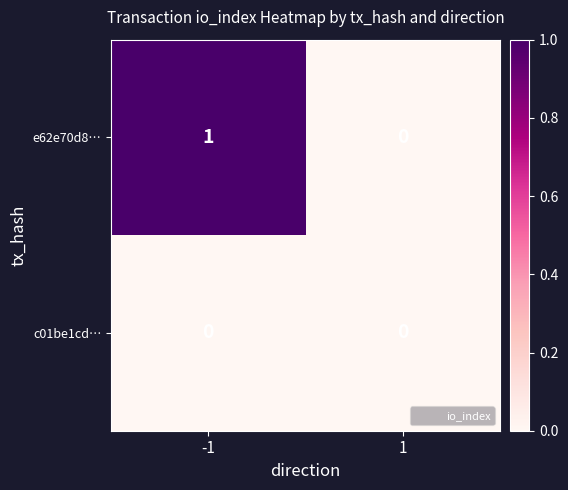

True or false: c01be1cd… has a value of 0 at 1.

True